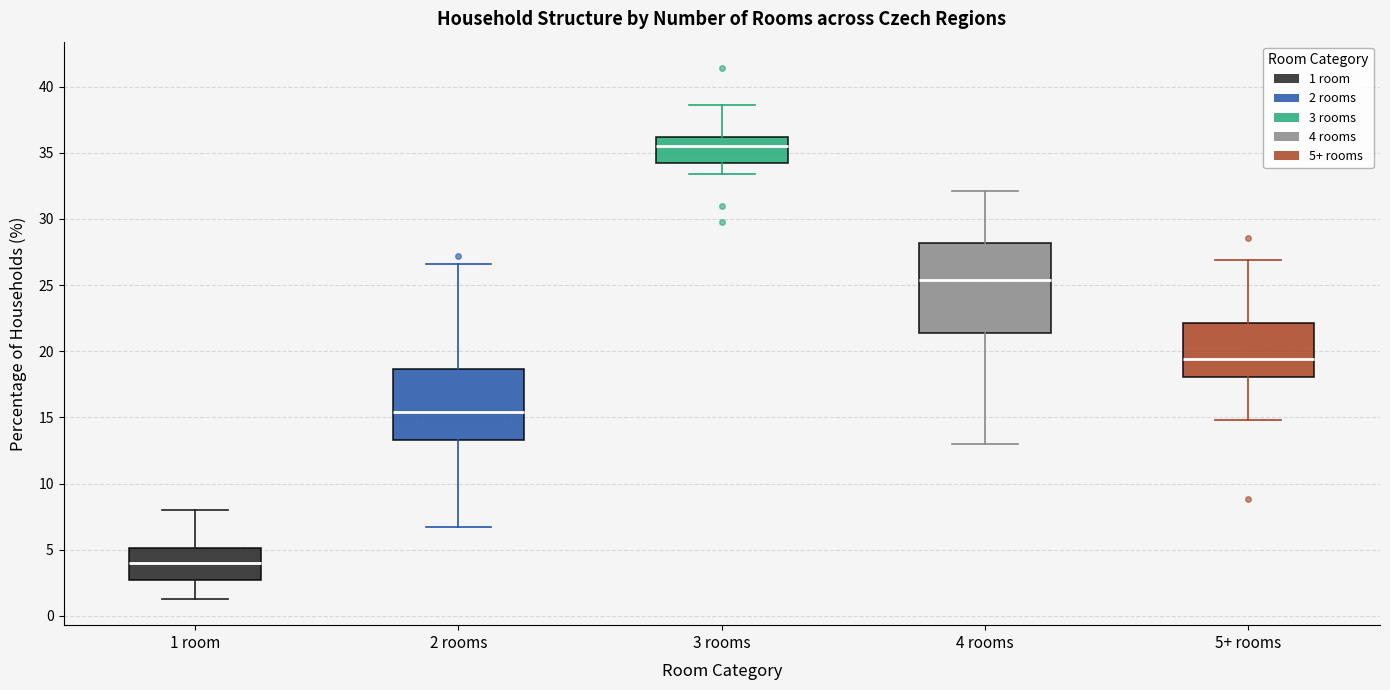

Which box's median line is the lowest?

1 room